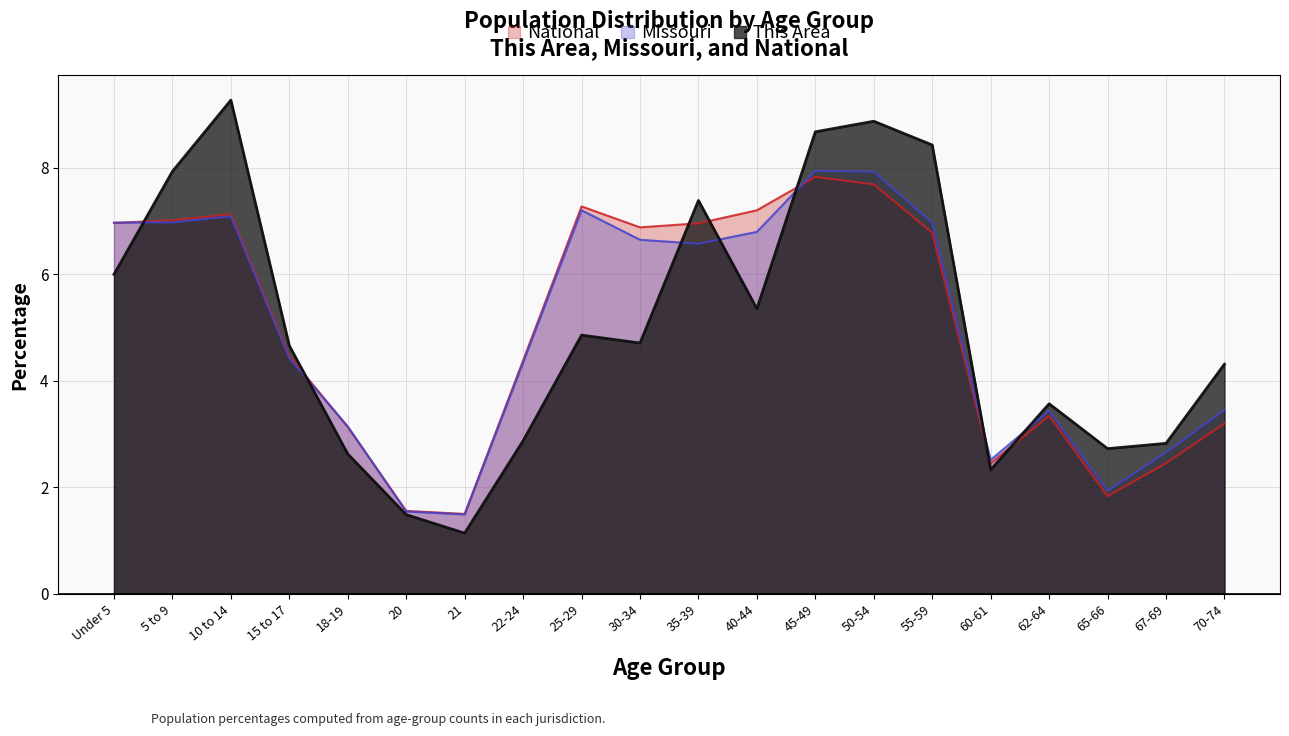

What are all the series names shown in the legend?

National, Missouri, This Area